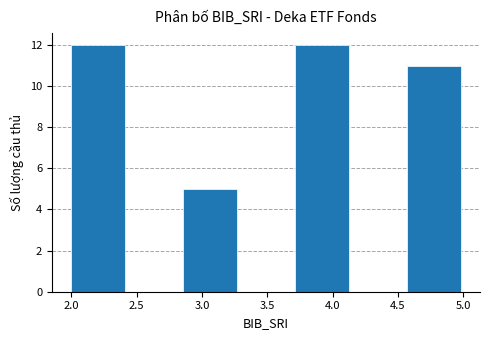

Reading left to right, transcribe this chart: for each bar, give the range it covers on the x-axis and its height. Neither the bar edges nor the heights are printed on the chart, so give them approximately, as read against the axes.

2.00 to 2.45: 12
2.45 to 2.85: 0
2.85 to 3.30: 5
3.30 to 3.70: 0
3.70 to 4.15: 12
4.15 to 4.55: 0
4.55 to 5.00: 11